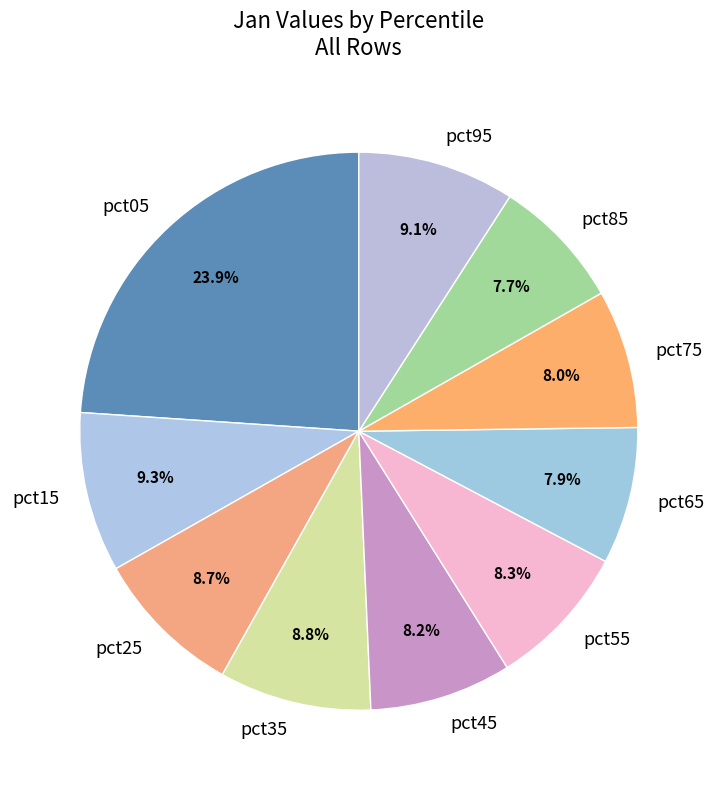

To the nearest percent, what is the difference between the largest and smallest slice percentages?

16%